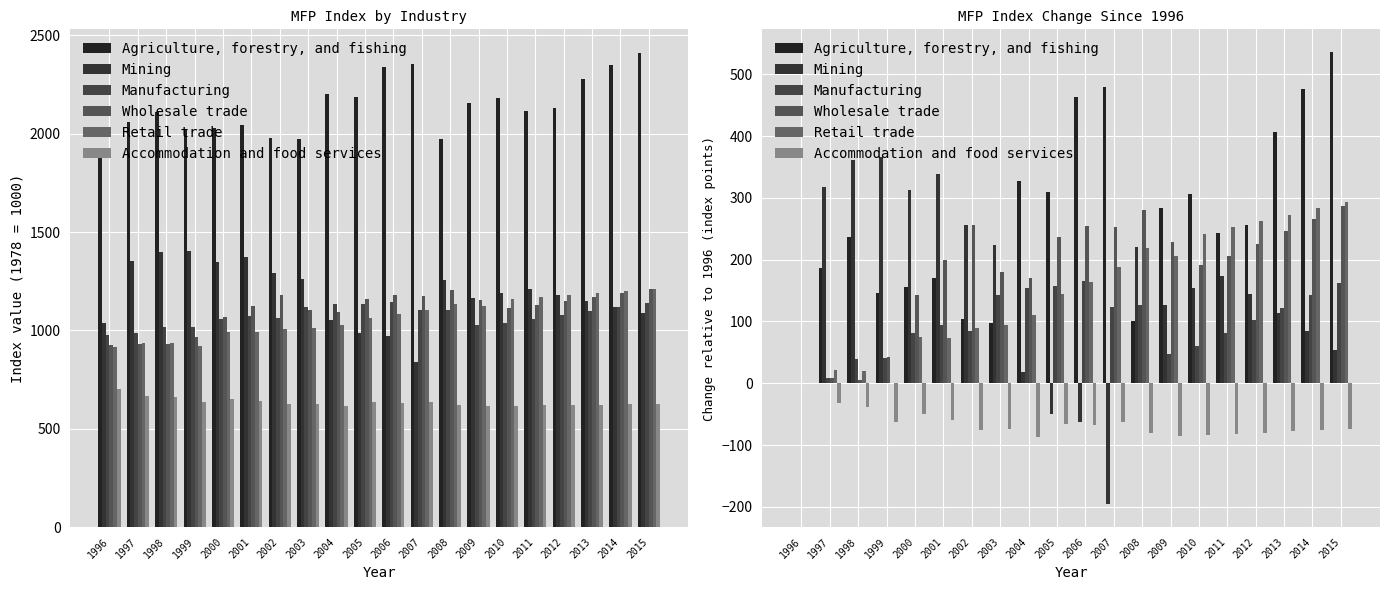

Reading left to right, what are all the values shown in this chart?

Agriculture, forestry, and fishing: 0	186	236	146	155	170	104	98	328	310	463	480	100	283	307	243	256	406	476	536
Mining: 0	318	361	366	312	338	256	224	19	-49	-63	-196	221	126	154	174	144	114	84	54
Manufacturing: 0	8	39	41	82	94	84	142	154	158	166	123	127	48	61	82	102	122	142	162
Wholesale trade: 0	8	5	43	142	200	256	180	170	236	254	253	280	229	191	206	226	246	266	286
Retail trade: 0	21	20	1	75	74	89	95	110	144	164	188	219	206	241	253	263	273	283	293
Accommodation and food services: 0	-32	-38	-63	-50	-59	-76	-74	-87	-66	-68	-62	-81	-85	-84	-82	-80	-78	-76	-74